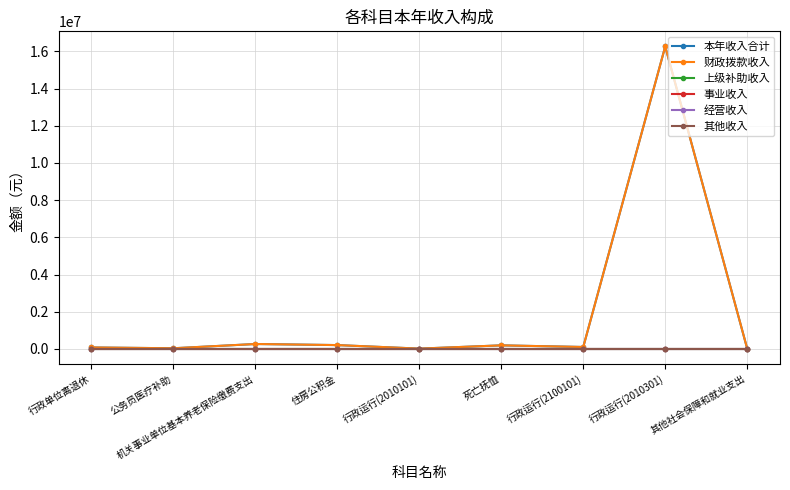

What is the sum of the 本年收入合计 values at 机关事业单位基本养老保险缴费支出 and 行政运行(2010301)?

16526887.0